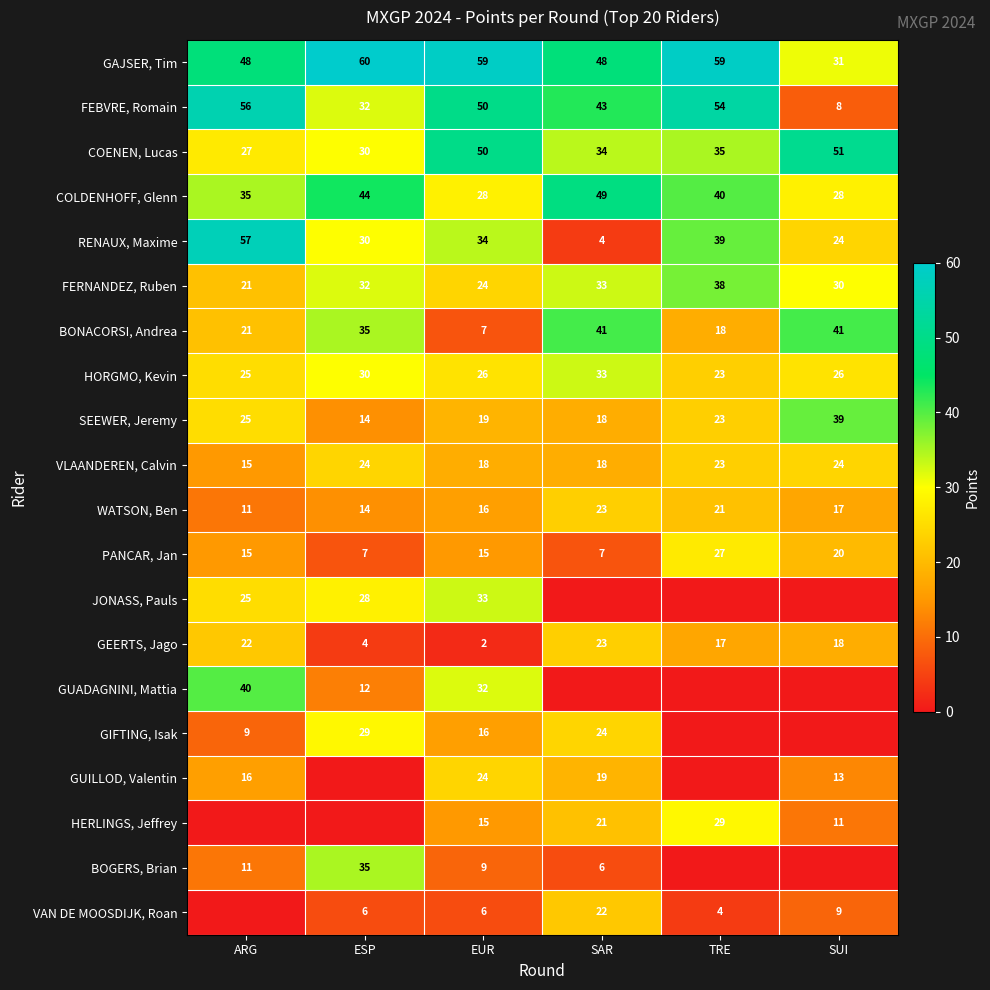

At which category is the sum across all series the highest?

EUR